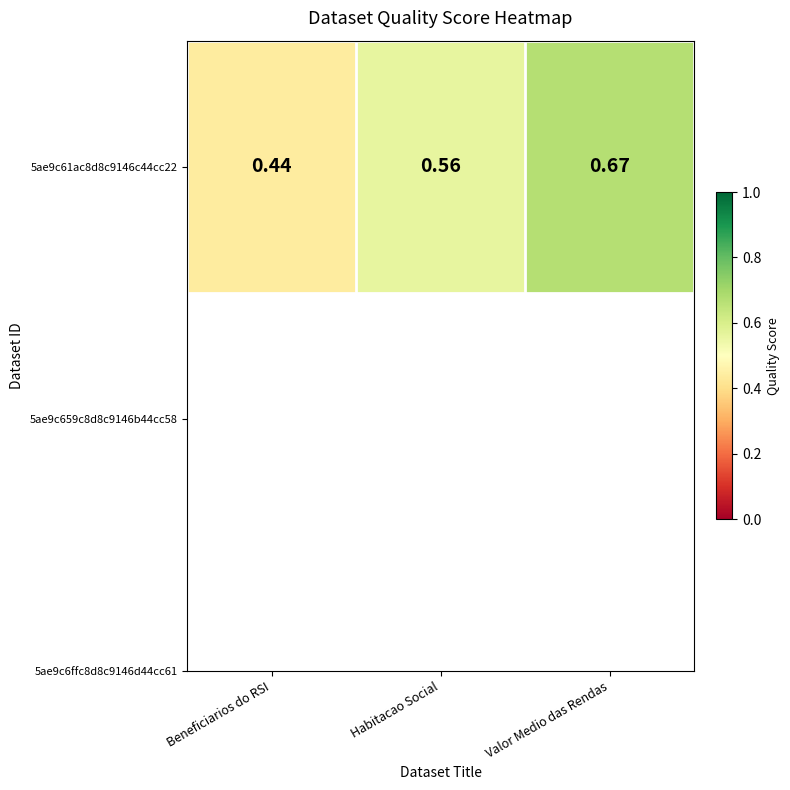

What value does the data have at Habitacao Social?

0.6